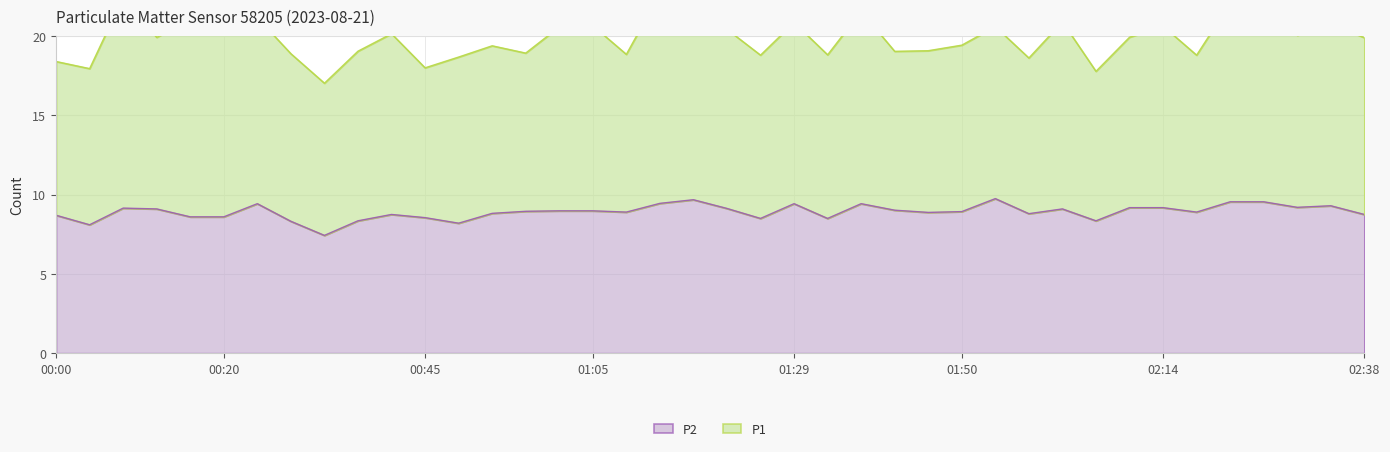

Does the chart have visible grid lines?

Yes